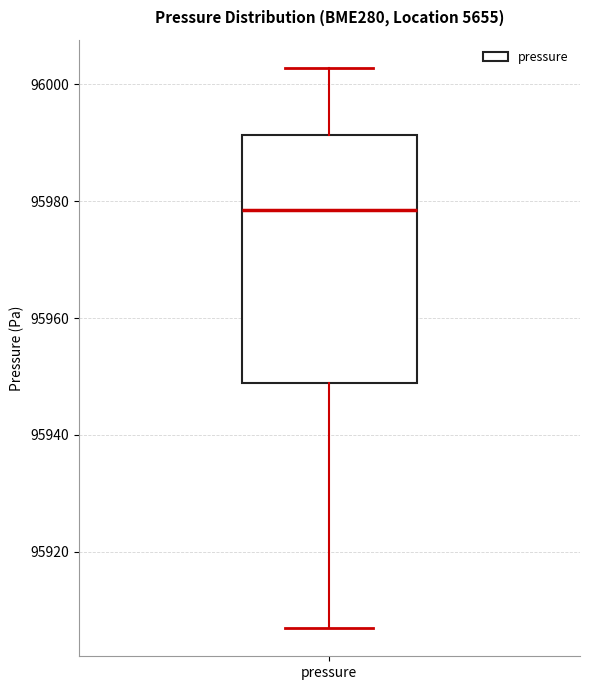

Read this box plot against the y-axis: the position of the median line, the range covered by the box, and the ends of both whiskers. The values are not printed on the chart, so give them approximately, as read against the axis.

median 95978, box 95948 to 95992, whiskers 95906 to 96002